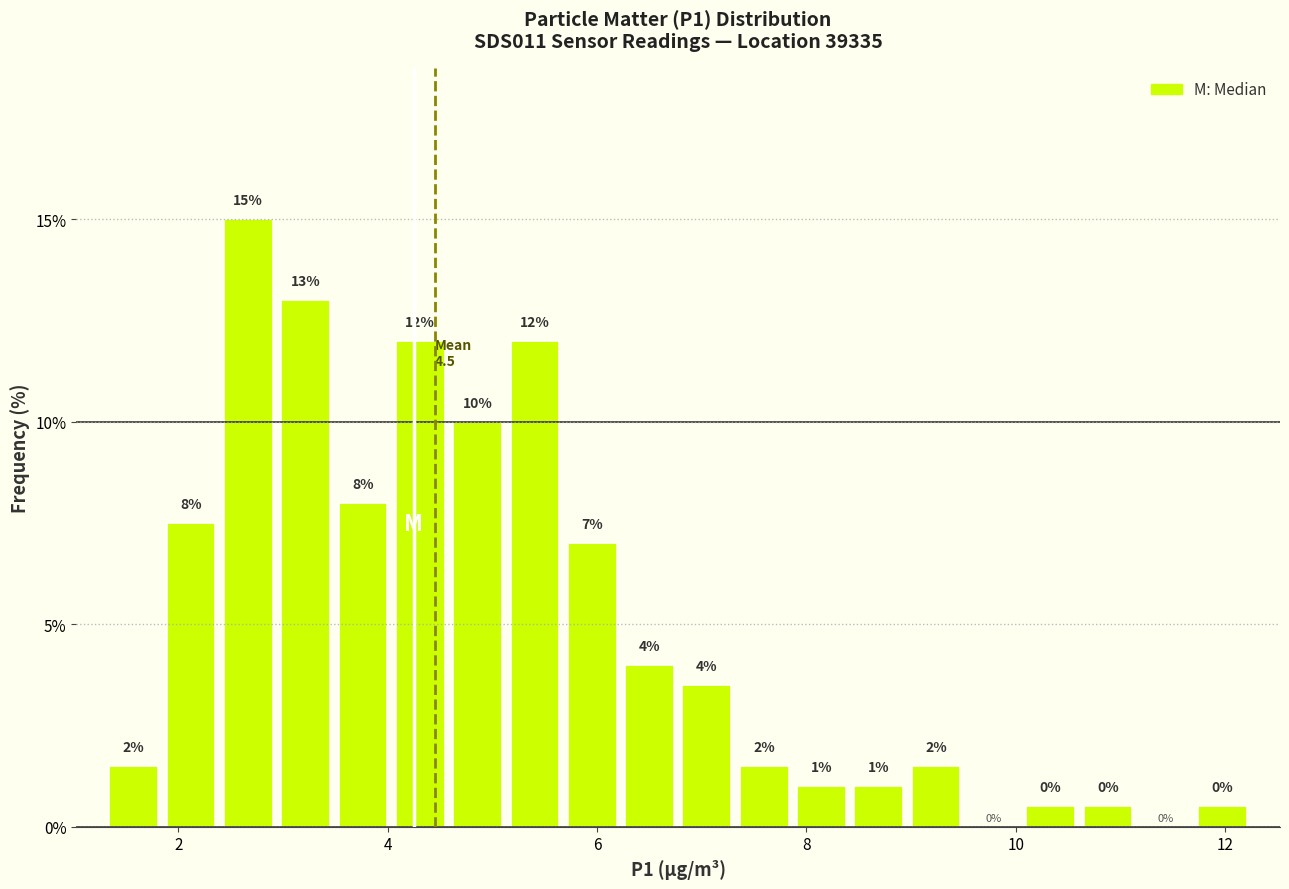

Around what value on the x-axis is the tallest bar? Give the approximate position of its centre, as read against the axis.

2.6